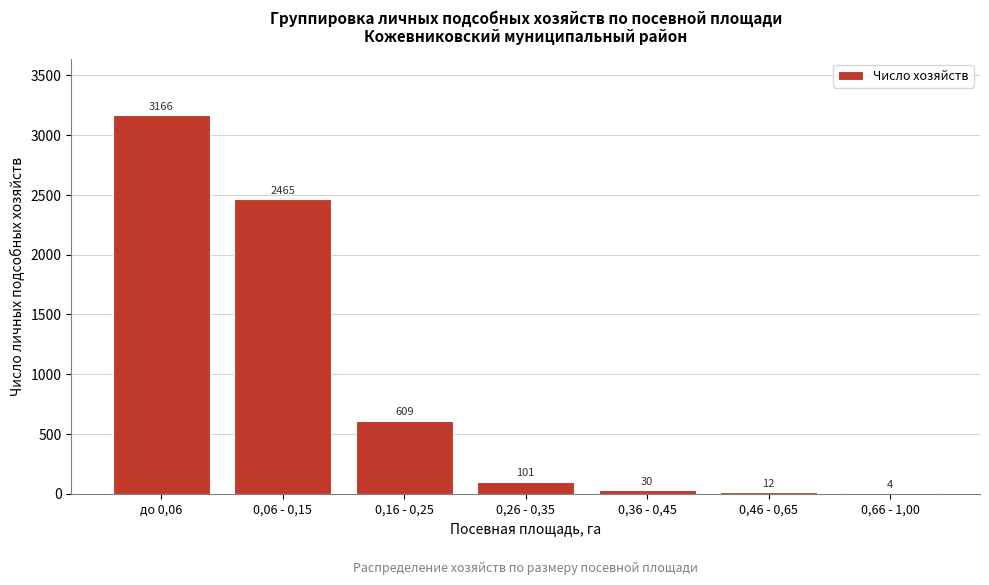

Reading left to right, transcribe all the data shown in this chart.

до 0,06=3166	0,06 - 0,15=2465	0,16 - 0,25=609	0,26 - 0,35=101	0,36 - 0,45=30	0,46 - 0,65=12	0,66 - 1,00=4